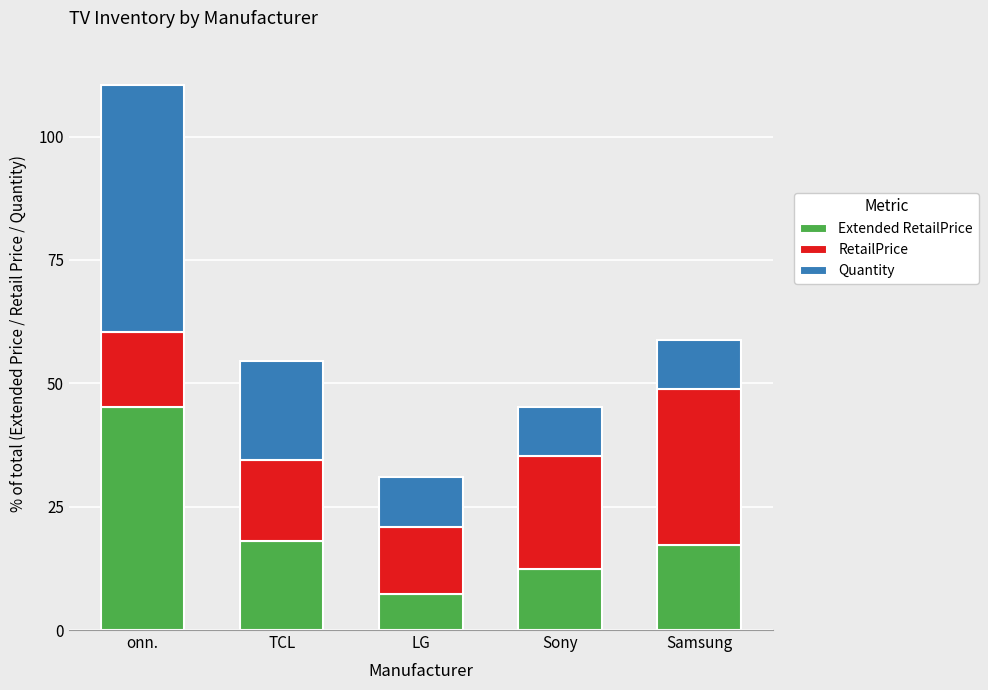

At which category is the sum across all series the highest?

onn.